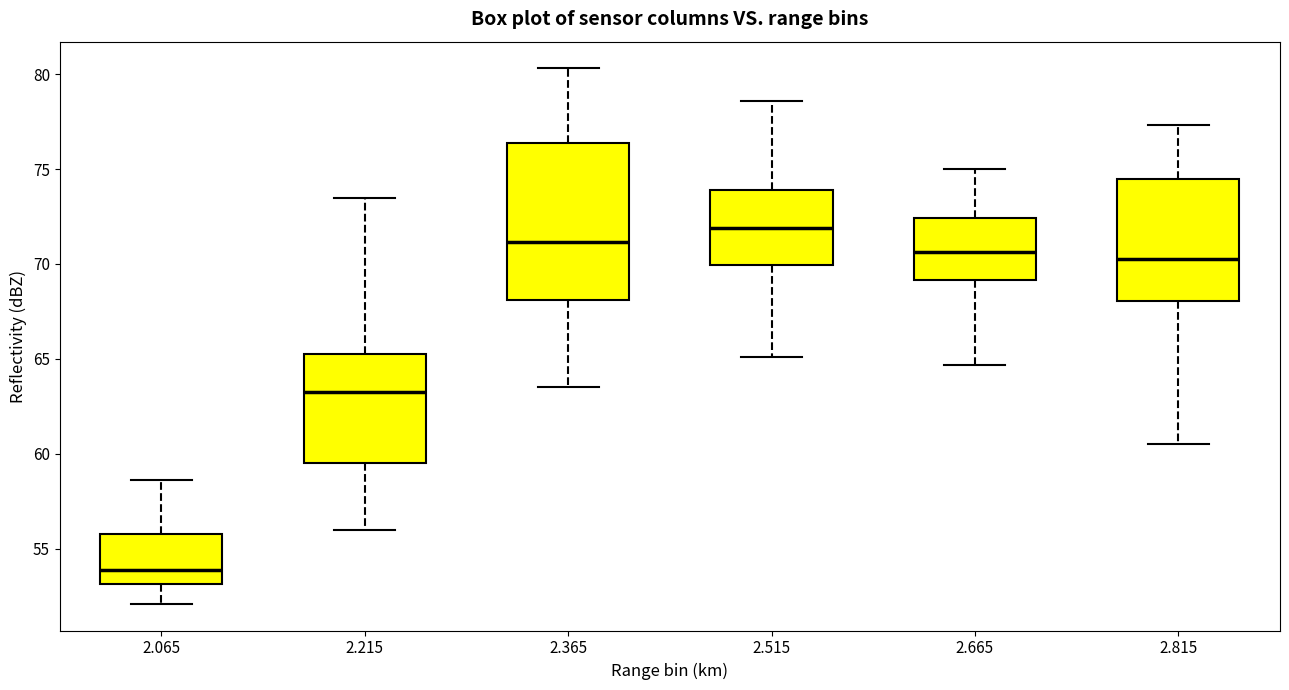

Reading left to right, read every box against the y-axis: the position of its median line, the range the box covers, and the ends of its whiskers. The values are not printed on the chart, so give them approximately, as read against the axis.

2.065: median 54.0, box 53.0 to 56.0, whiskers 52.0 to 58.5
2.215: median 63.5, box 59.5 to 65.5, whiskers 56.0 to 73.5
2.365: median 71.0, box 68.0 to 76.5, whiskers 63.5 to 80.5
2.515: median 72.0, box 70.0 to 74.0, whiskers 65.0 to 78.5
2.665: median 70.5, box 69.0 to 72.5, whiskers 64.5 to 75.0
2.815: median 70.5, box 68.0 to 74.5, whiskers 60.5 to 77.5